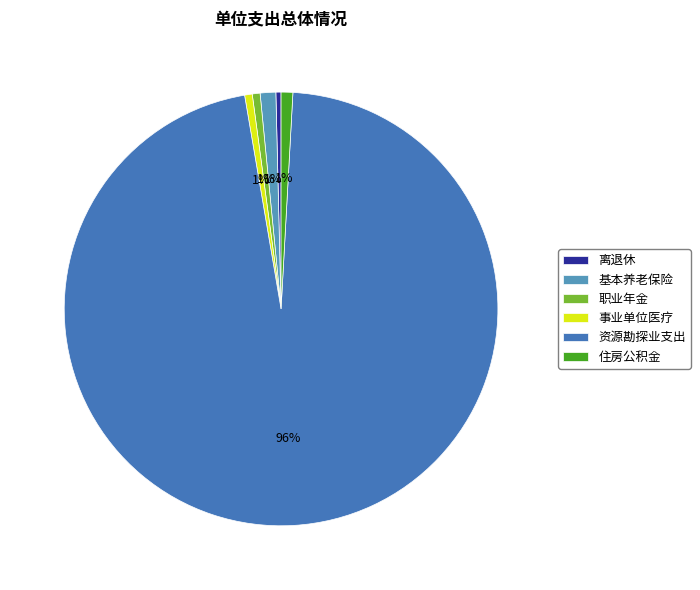

Which category has the biggest portion of the pie?

资源勘探业支出